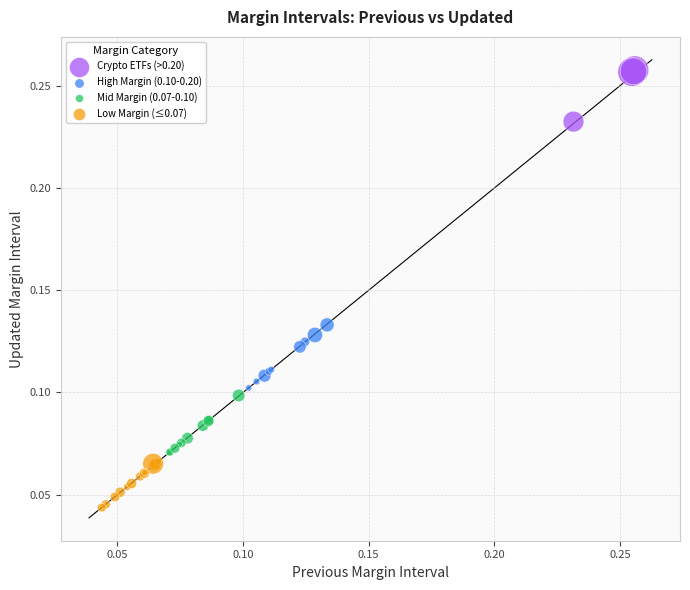

Which series reaches the maximum Y coordinate?

Crypto ETFs (>0.20)